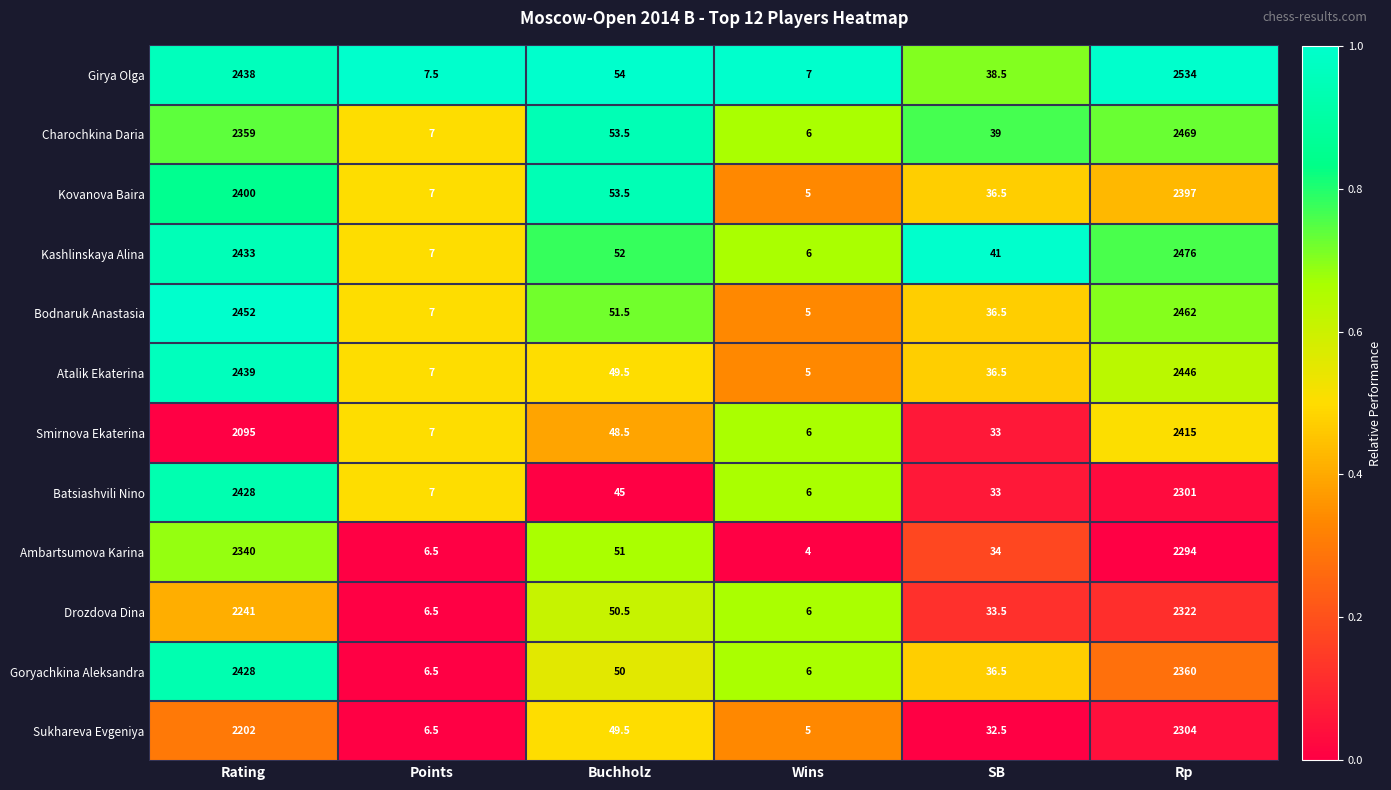

At which label does Ambartsumova Karina reach its peak?

Rating